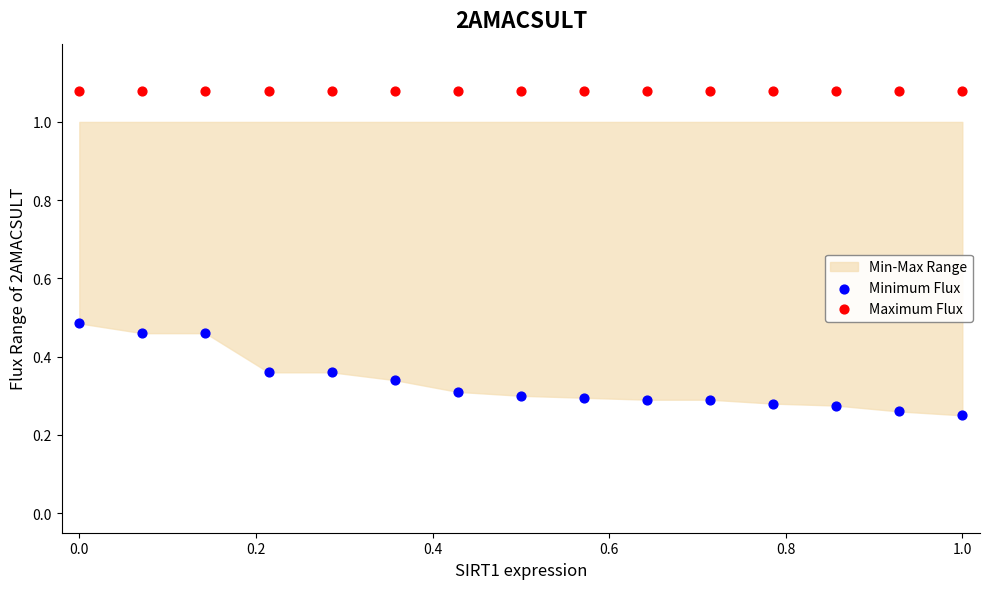

Which series reaches the maximum Y coordinate?

Maximum Flux